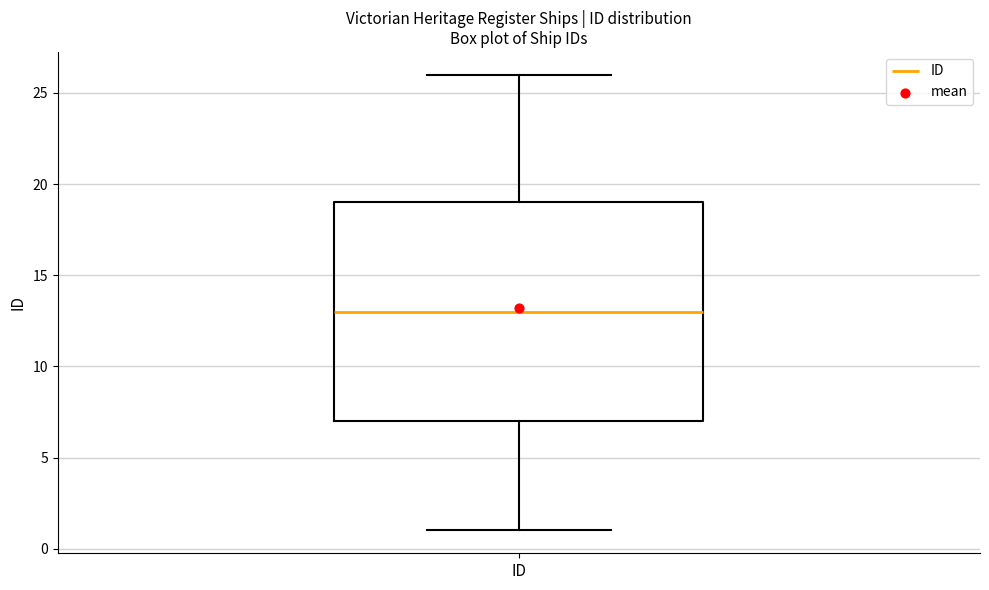

Where does the lower whisker of the box for ID end on the y-axis? The values are not printed on the chart, so give them approximately, as read against the axis.

1